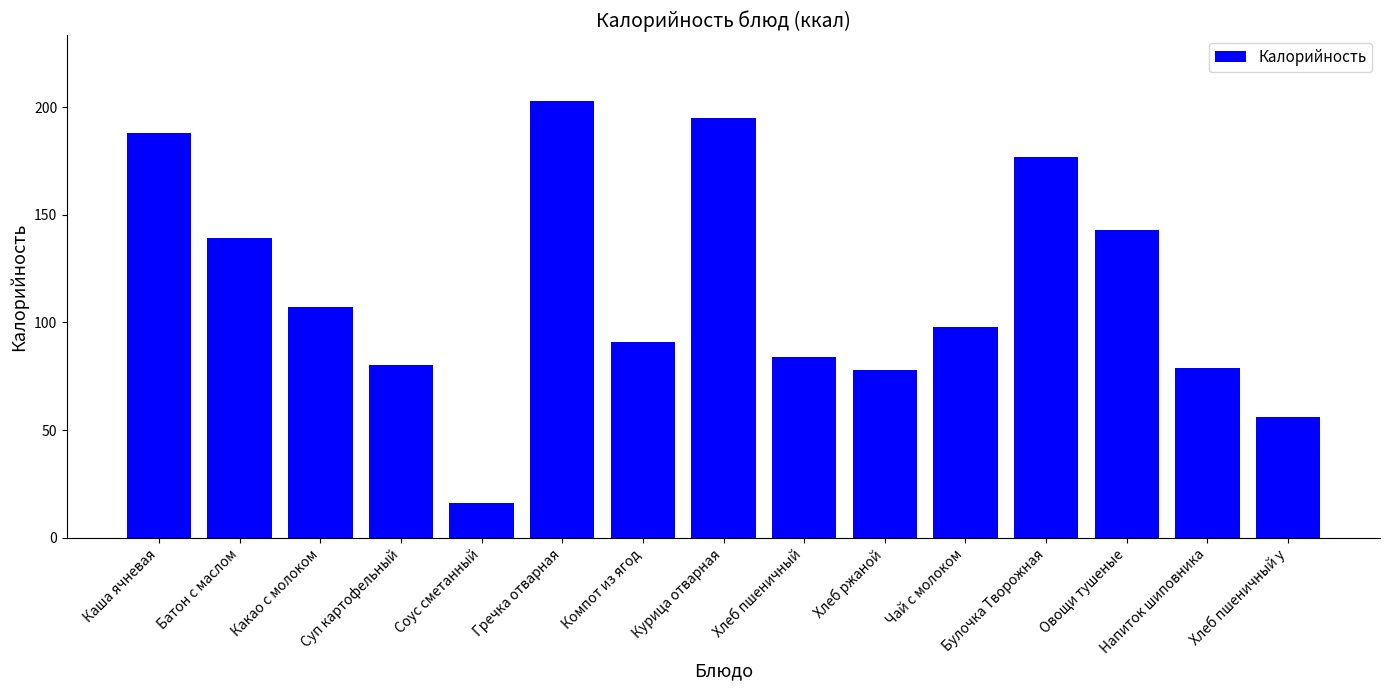

How many series are shown in this chart?

1